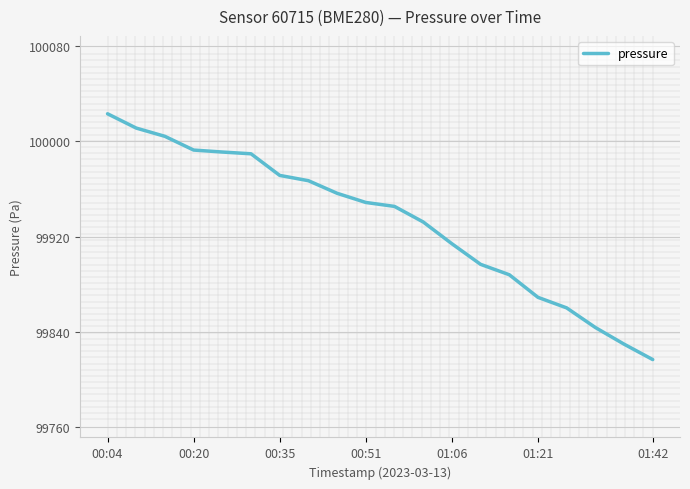

What is the average value?

99932.6